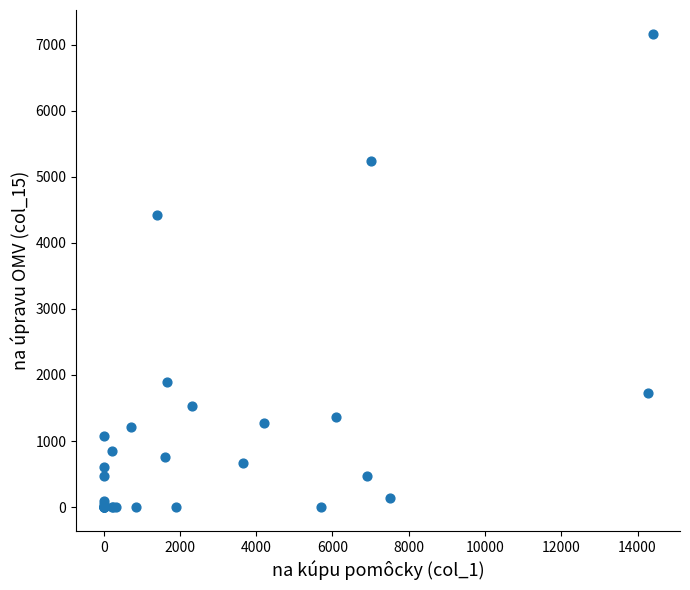

What Y value in the scatter plot is closest to 3583?

4424.1